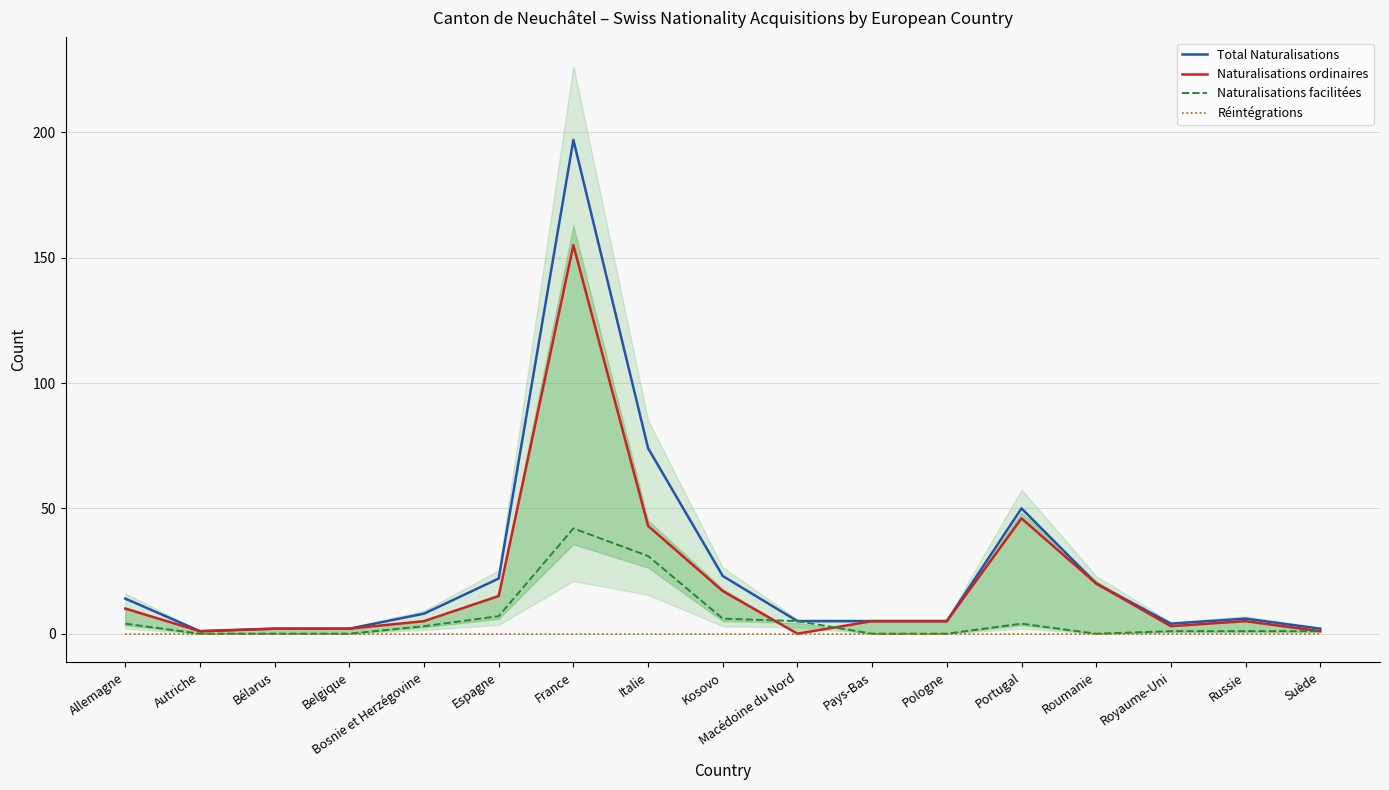

True or false: Total Naturalisations has a value of 1 at Suède.

False